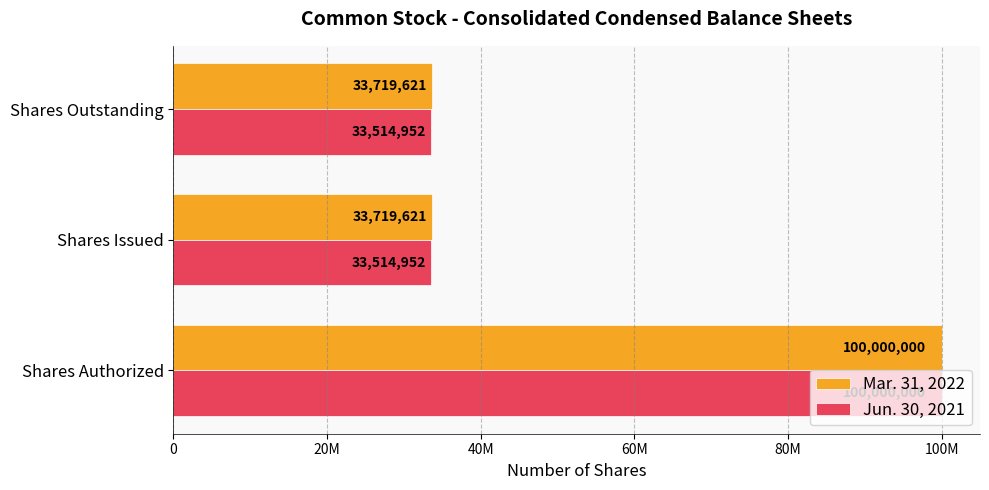

Reading right to left, extract all data points from this chart.

Mar. 31, 2022: 33719621	33719621	100000000
Jun. 30, 2021: 33514952	33514952	100000000